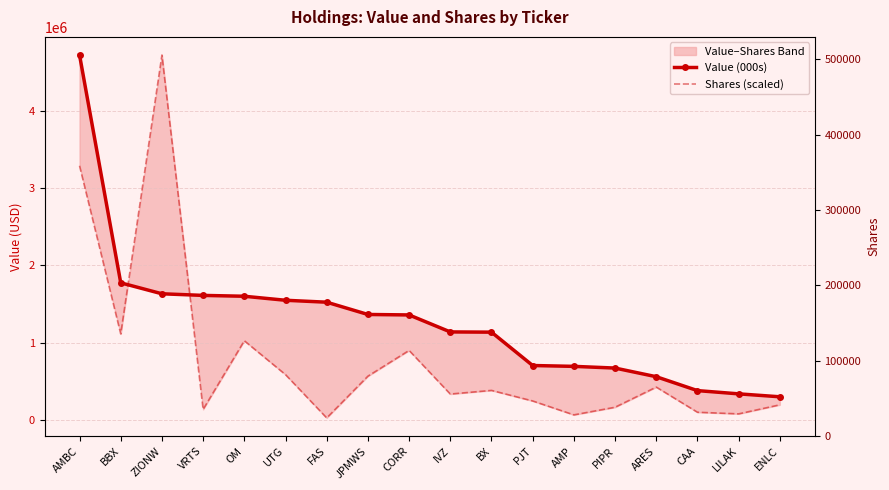

What is the label of the 4th point from the right?

ARES